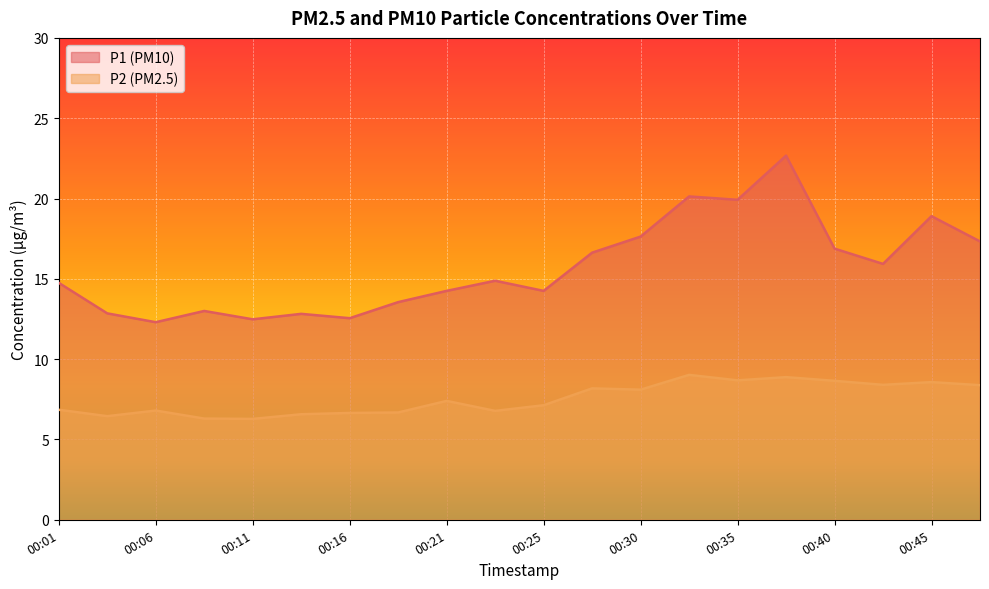

What is the maximum value shown in the chart?

22.7